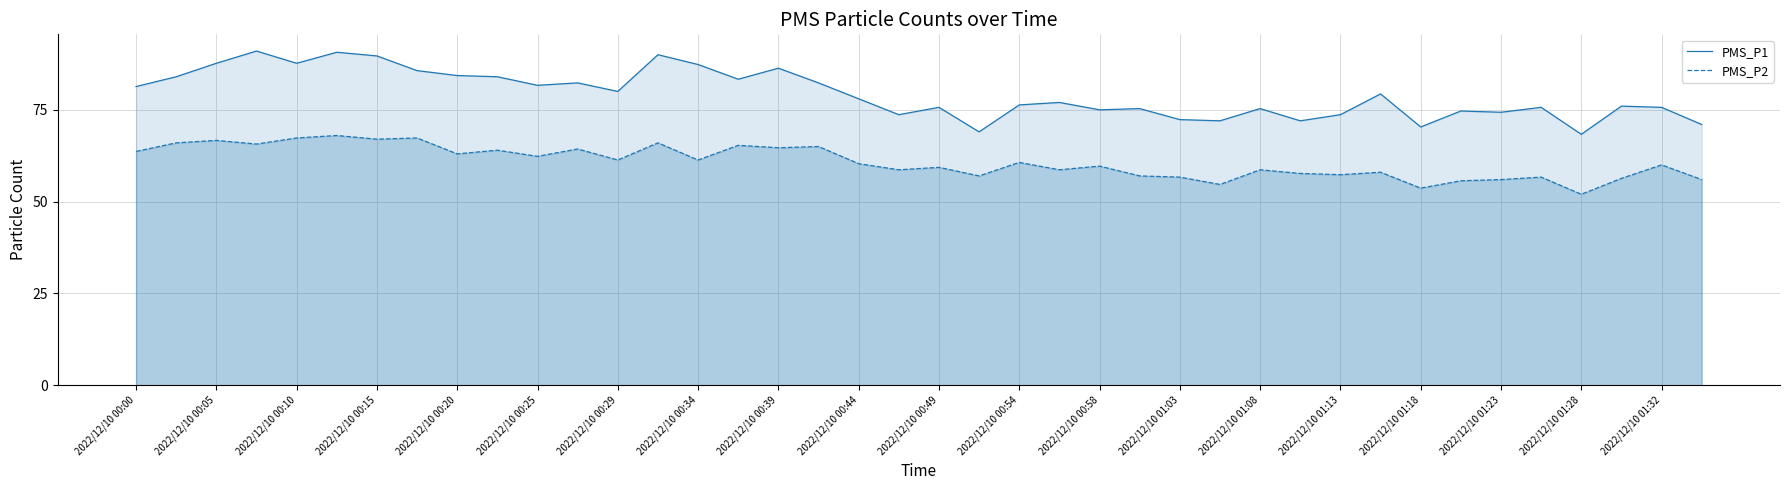

Reading right to left, extract all data points from this chart.

PMS_P1: 71.0	75.7	76.0	68.3	75.7	74.3	74.7	70.3	79.3	73.7	72.0	75.3	72.0	72.3	75.3	75.0	77.0	76.3	69.0	75.7	73.7	78.0	82.3	86.3	83.3	87.3	90.0	80.0	82.3	81.7	84.0	84.3	85.7	89.7	90.7	87.7	91.0	87.7	84.0	81.3
PMS_P2: 56.0	60.0	56.3	52.0	56.7	56.0	55.7	53.7	58.0	57.3	57.7	58.7	54.7	56.7	57.0	59.7	58.7	60.7	57.0	59.3	58.7	60.3	65.0	64.7	65.3	61.3	66.0	61.3	64.3	62.3	64.0	63.0	67.3	67.0	68.0	67.3	65.7	66.7	66.0	63.7